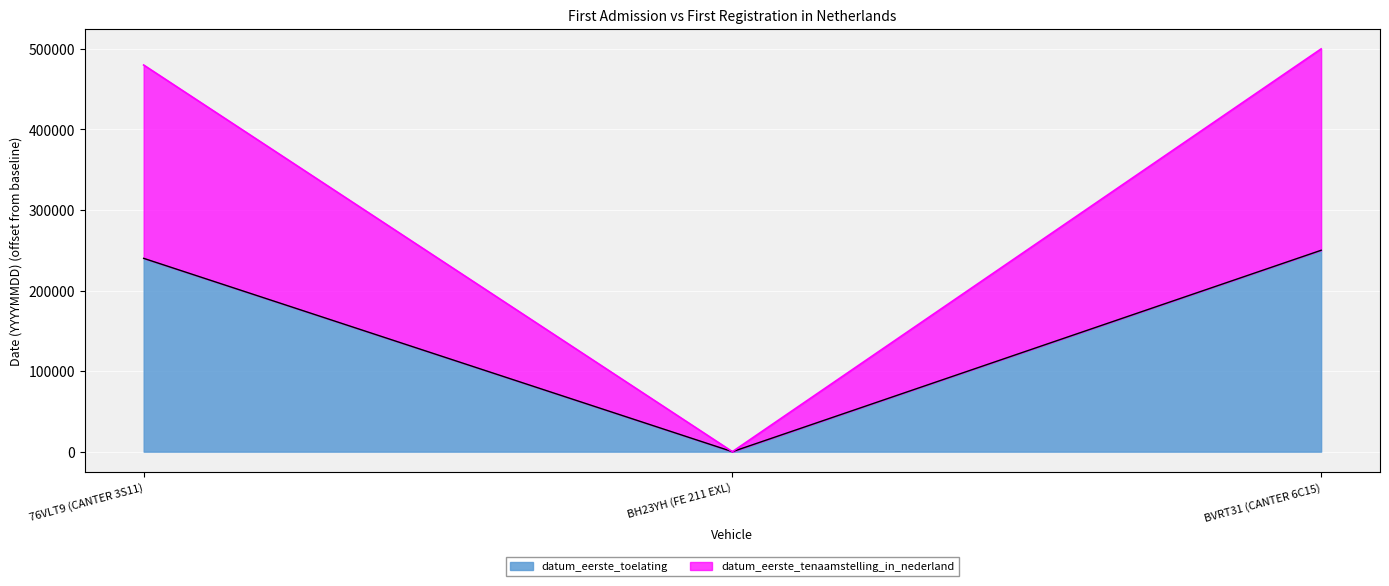

At which category is the sum across all series the highest?

BVRT31 (CANTER 6C15)